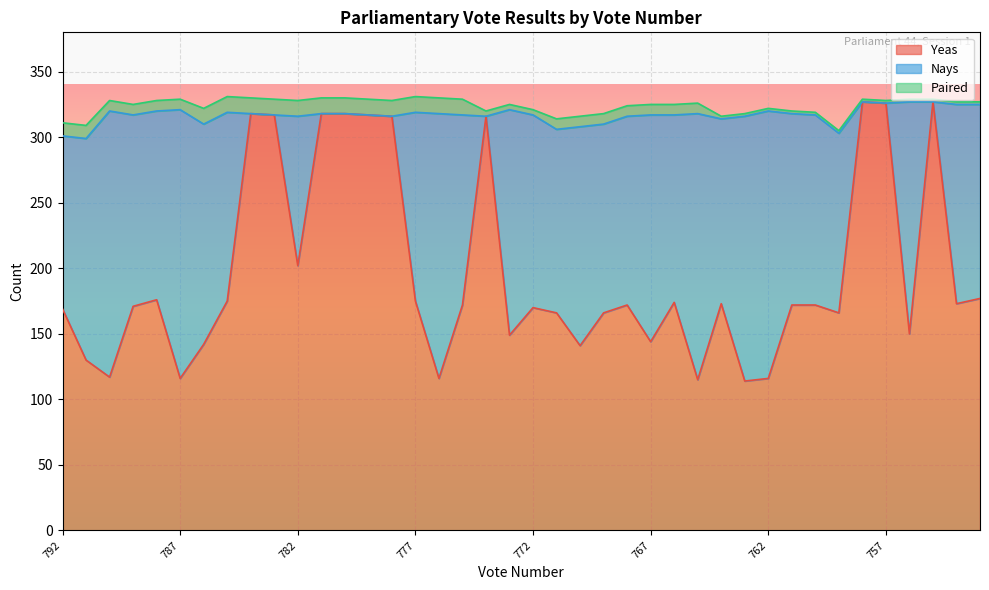

Between 776 and 783, which is larger?

783